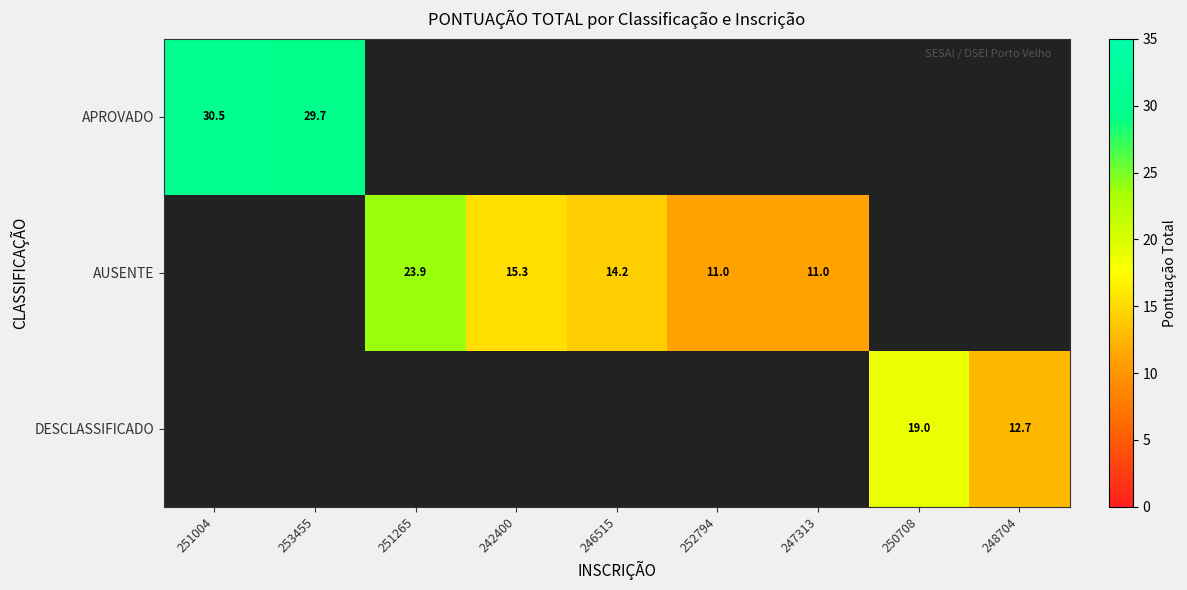

Which category has the lowest value in the APROVADO series?

253455